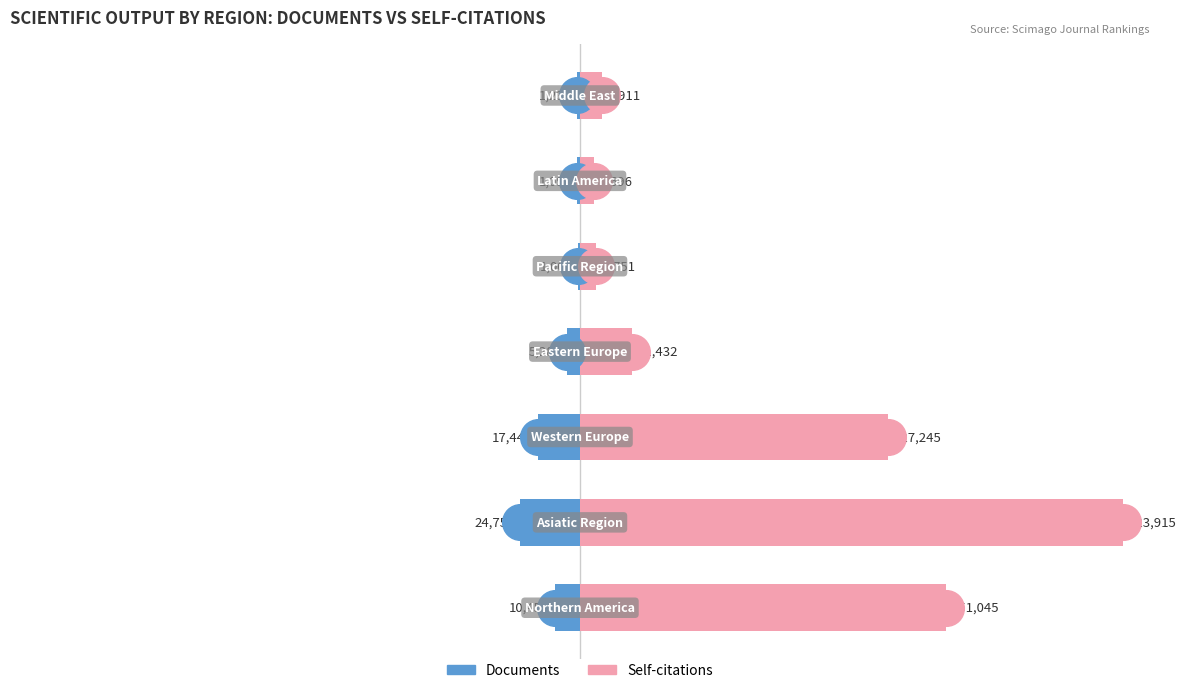

What are all the series names shown in the legend?

Documents, Self-citations